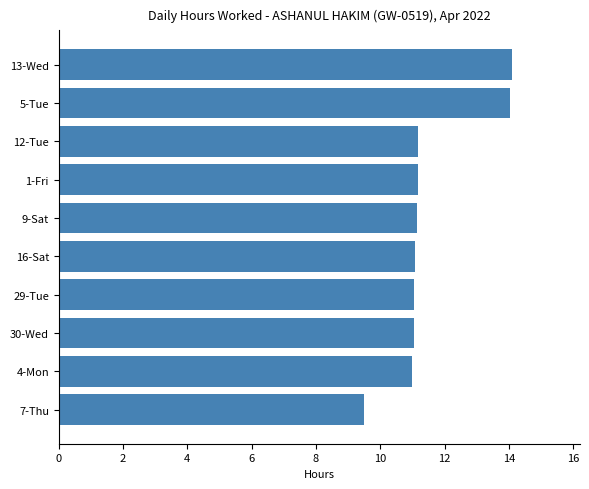

What is the average value?

11.5